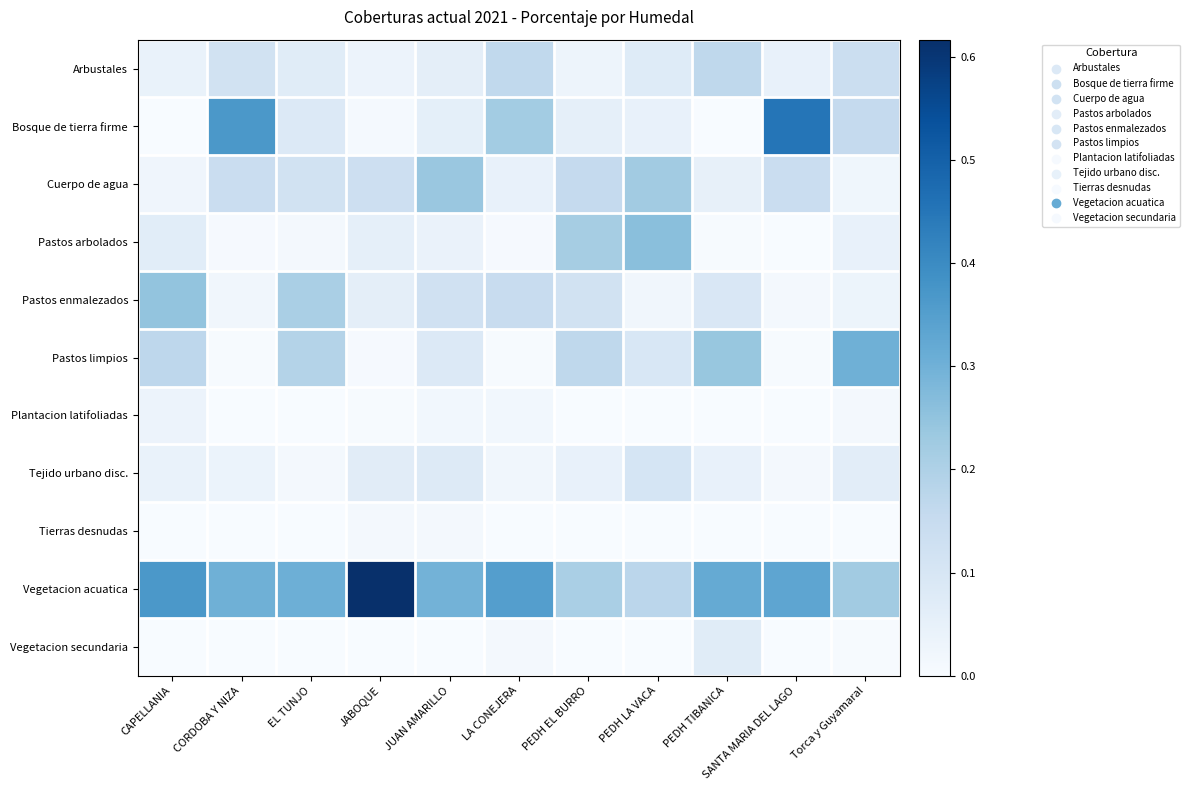

At how many categories does at least one series exceed 0?

11